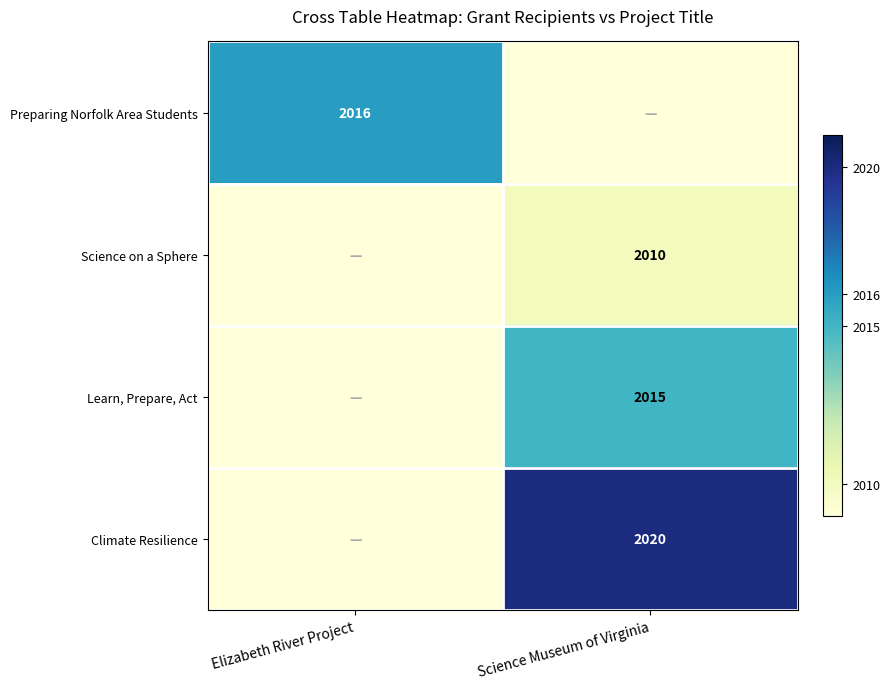

The Science on a Sphere series shows 2010 at Science Museum of Virginia. True or false?

True